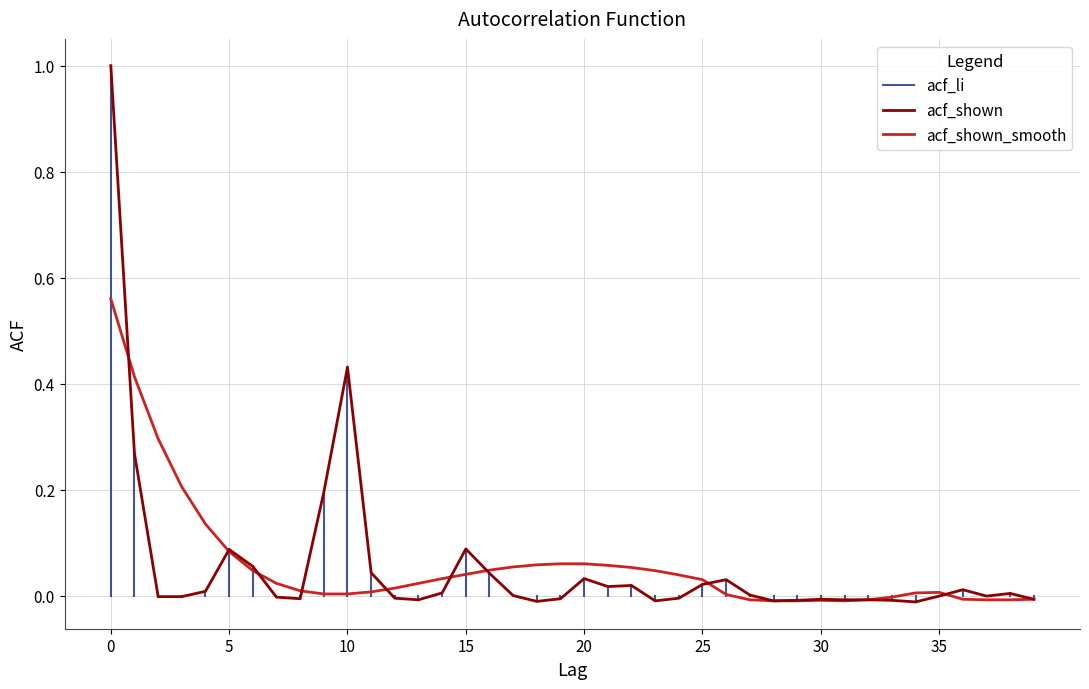

Count the number of categories in the chart.

40